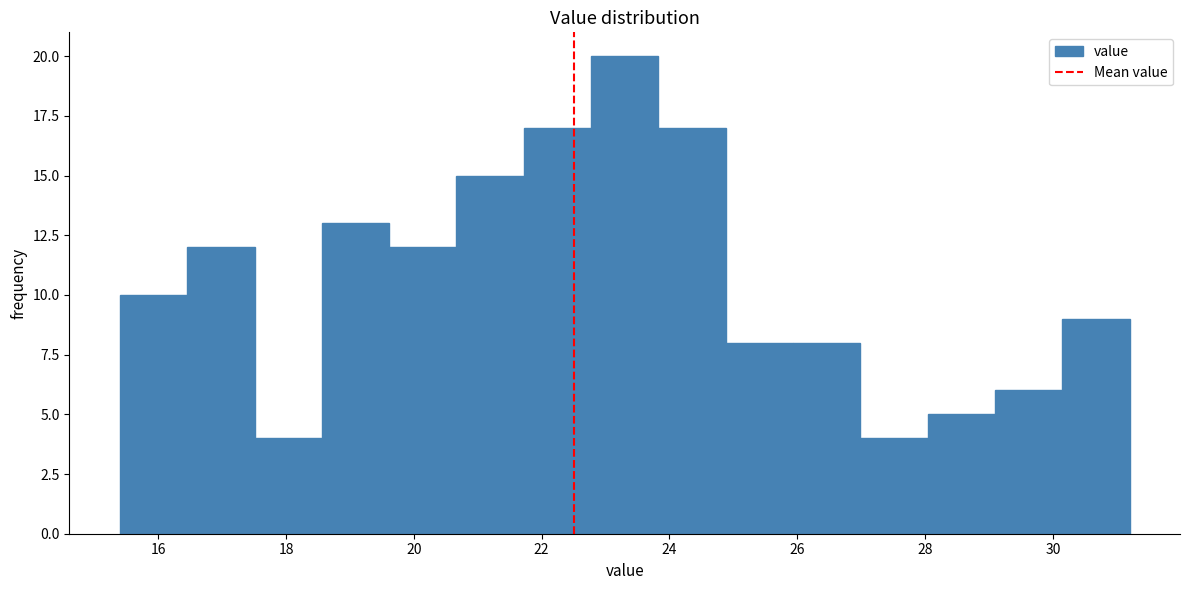

What is the height of the bar covering 15.4 to 16.4 on the x-axis? Neither the bar edges nor the heights are printed on the chart, so give them approximately, as read against the axes.

10